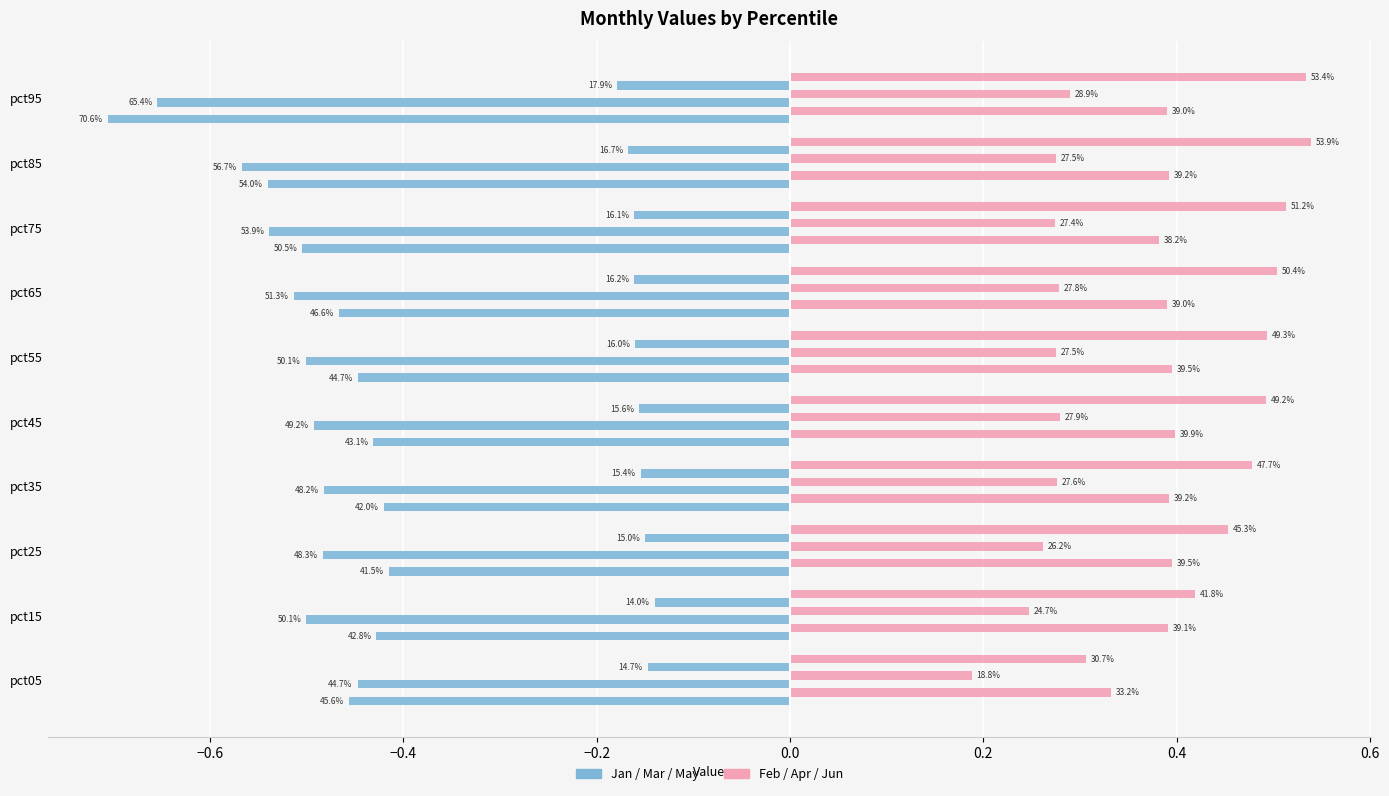

How many groups of bars are there?

10